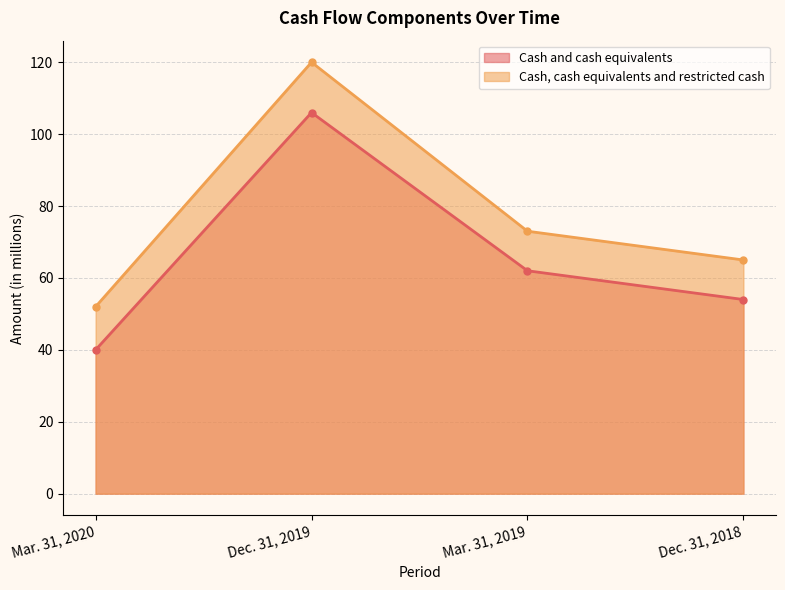

What is the difference between the highest and lowest values at Dec. 31, 2019?

14